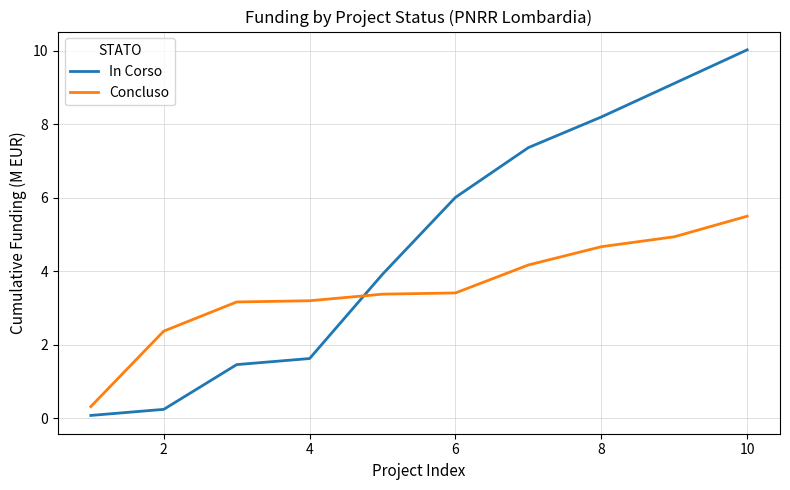

Which series has the largest range (max minus min)?

In Corso